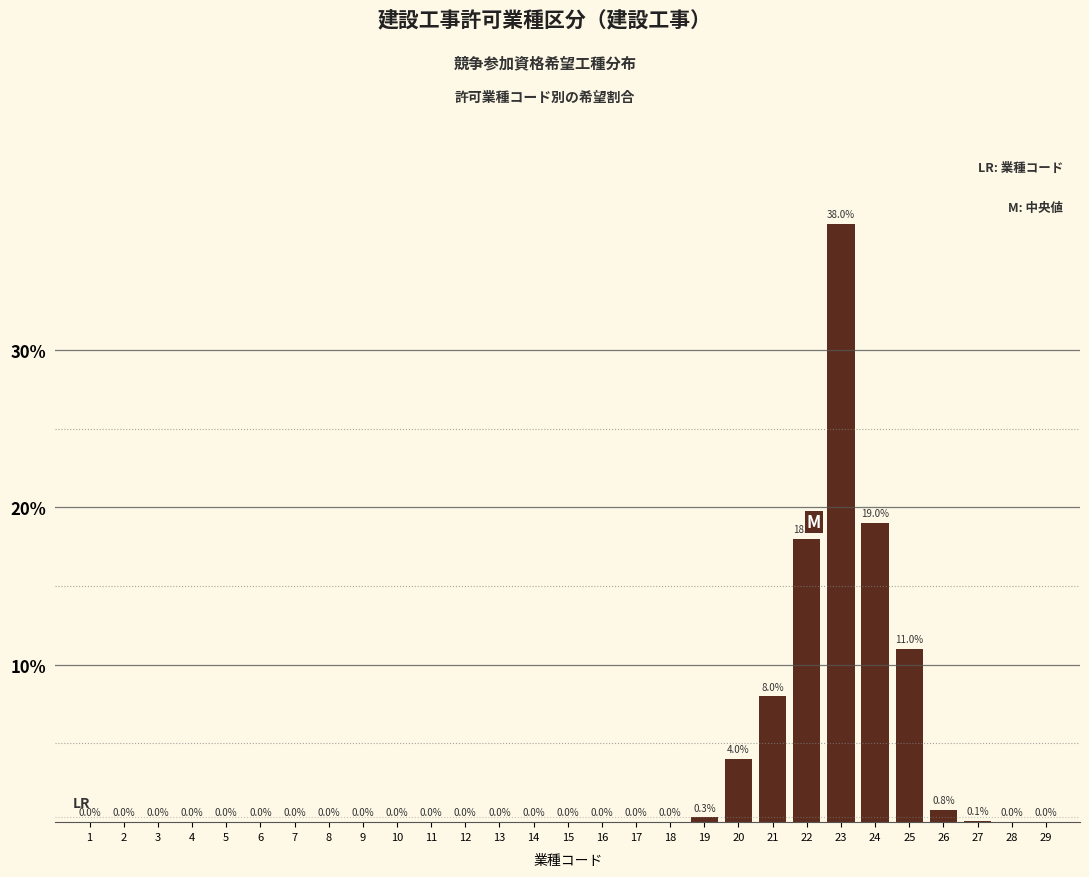

Reading right to left, list all the values displayed in this chart.

29=0.0	28=0.0	27=0.1	26=0.8	25=11.0	24=19.0	23=38.0	22=18.0	21=8.0	20=4.0	19=0.3	18=0.0	17=0.0	16=0.0	15=0.0	14=0.0	13=0.0	12=0.0	11=0.0	10=0.0	9=0.0	8=0.0	7=0.0	6=0.0	5=0.0	4=0.0	3=0.0	2=0.0	1=0.0